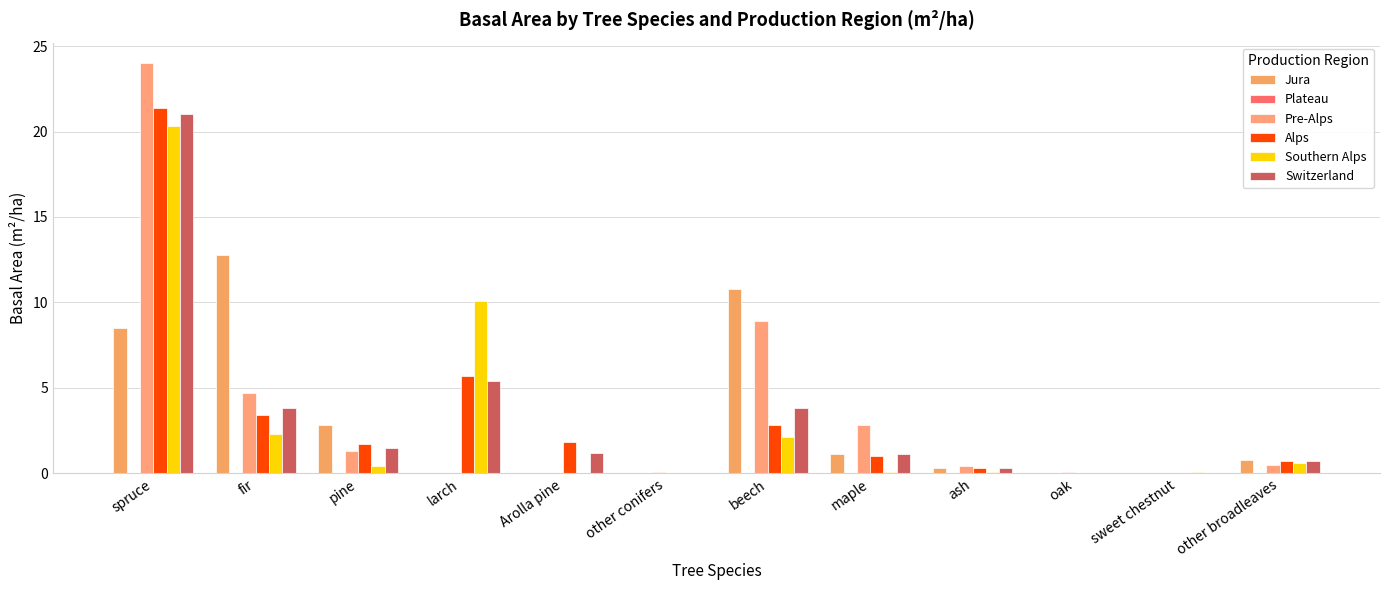

How many distinct data groups are displayed?

5